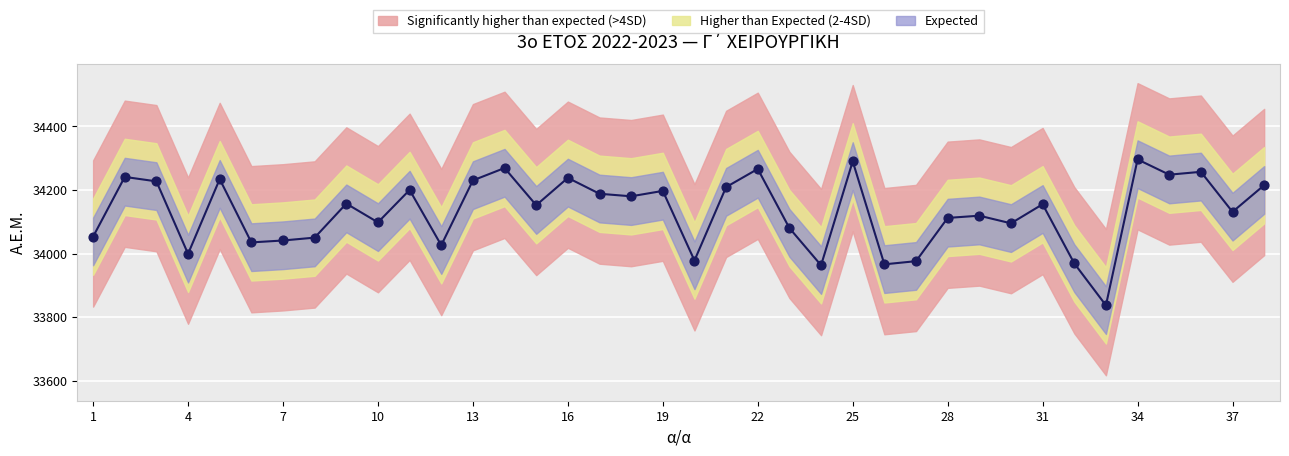

What is the change in value from 1 to 38?

+162